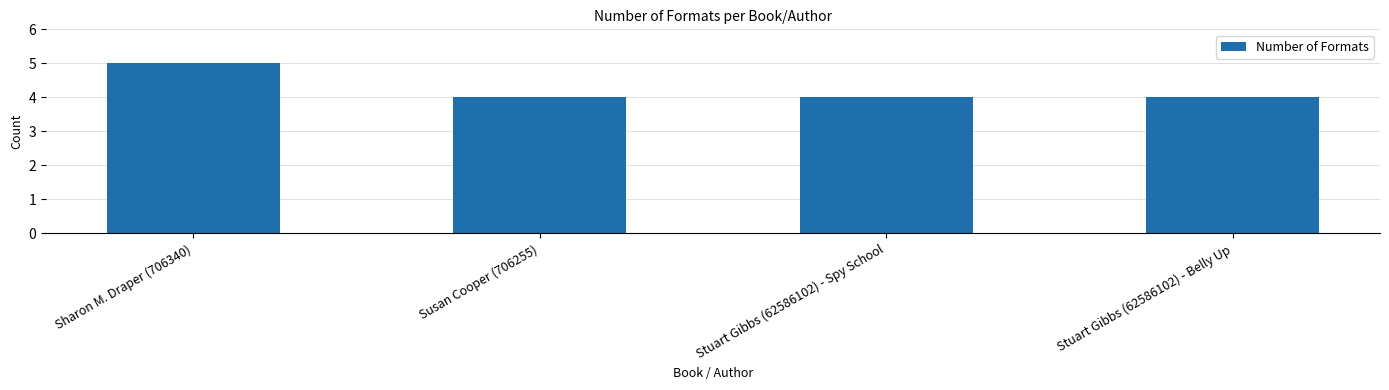

What is the ratio of the value at Susan Cooper (706255) to the value at Stuart Gibbs (62586102) - Belly Up?

1.0